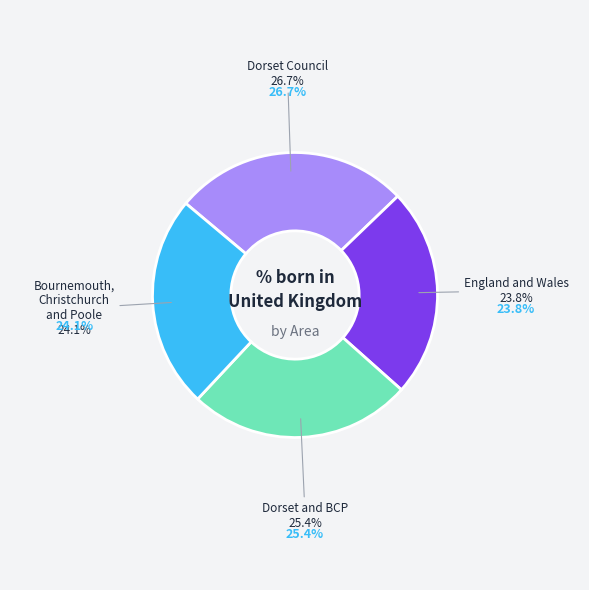

Is there a majority slice in this chart?

No